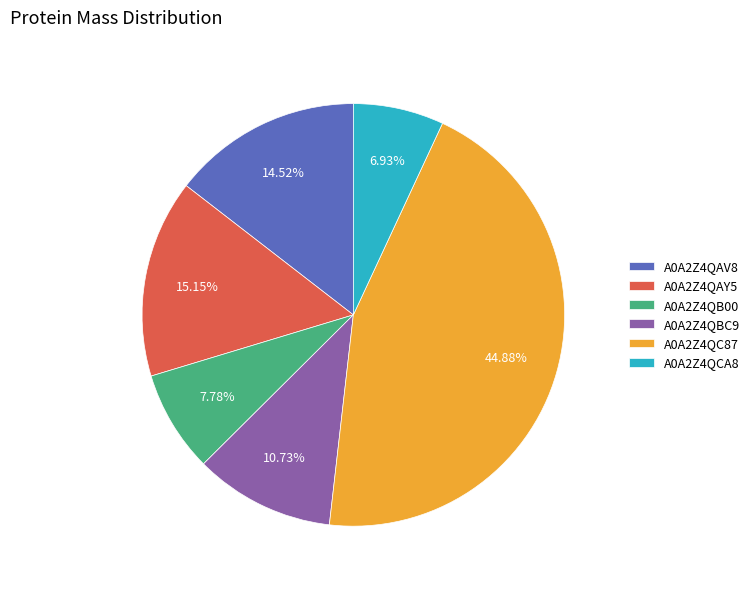

How many segments does this pie chart have?

6